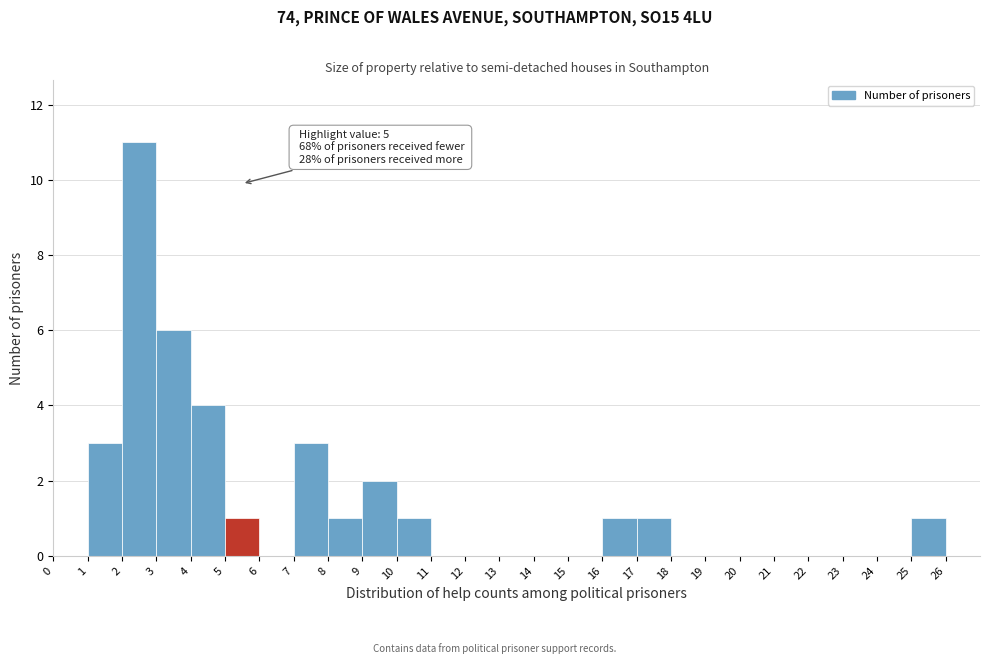

Over which range of the x-axis is the bar tallest?

2 to 3